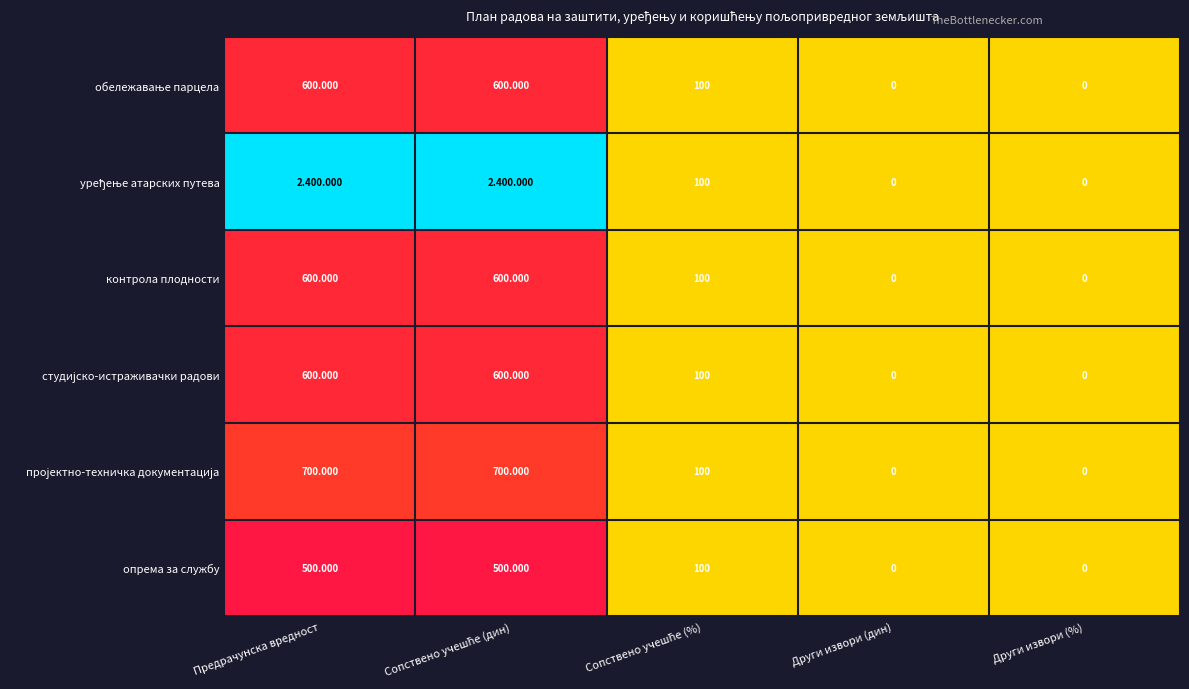

Which series changed the most between Предрачунска вредност and Сопствено учешће (%)?

уређење атарских путева